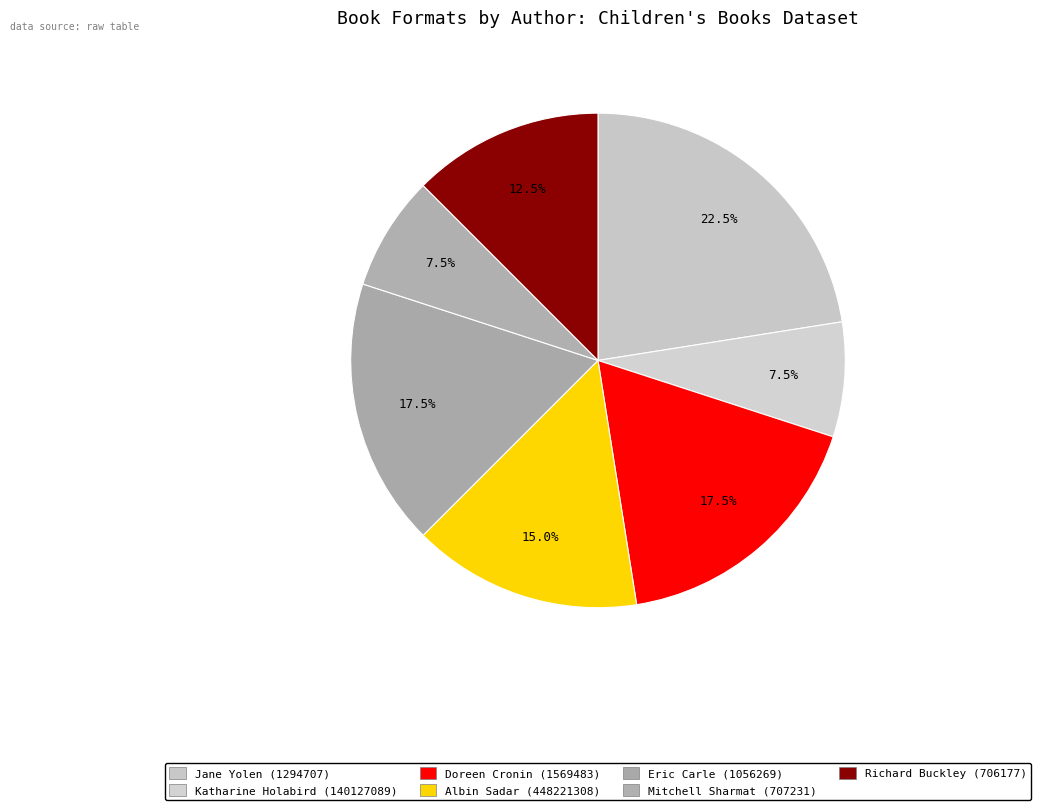

How many segments does this pie chart have?

7